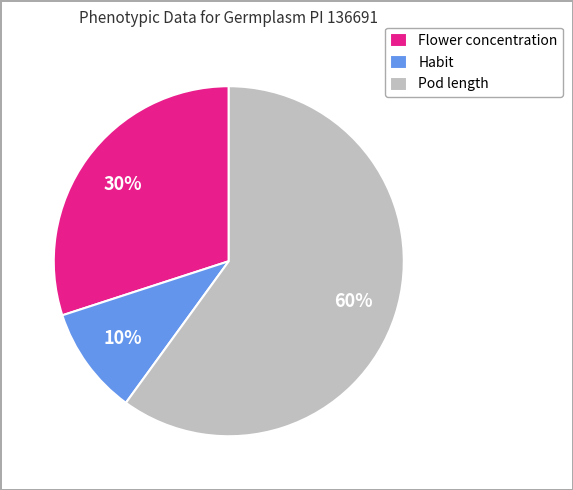

Is it true that Pod length is 67% of the pie?

False